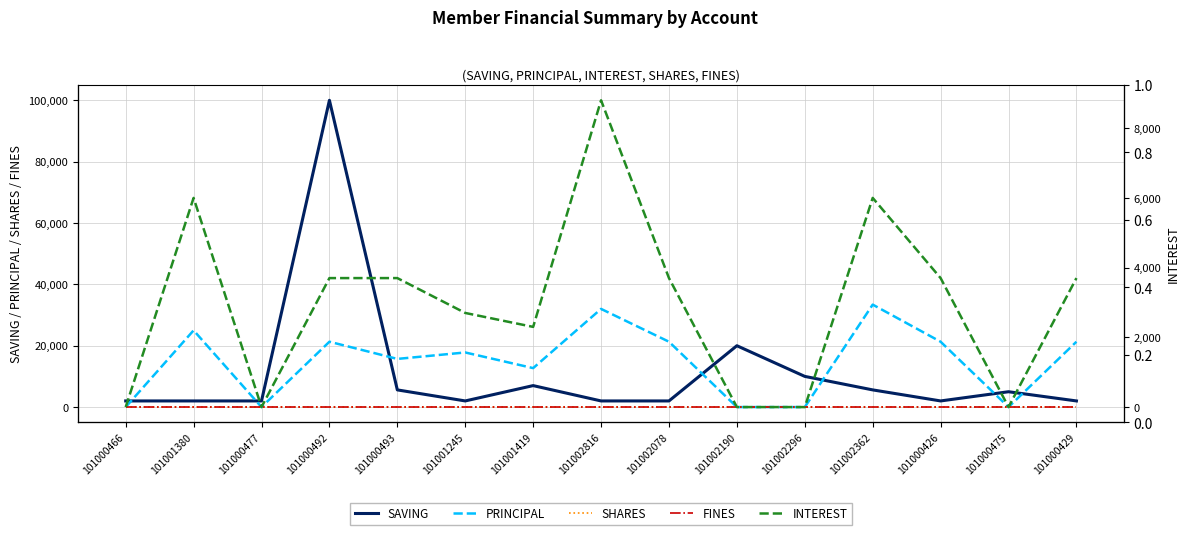

What position from the left is 101000492?

4